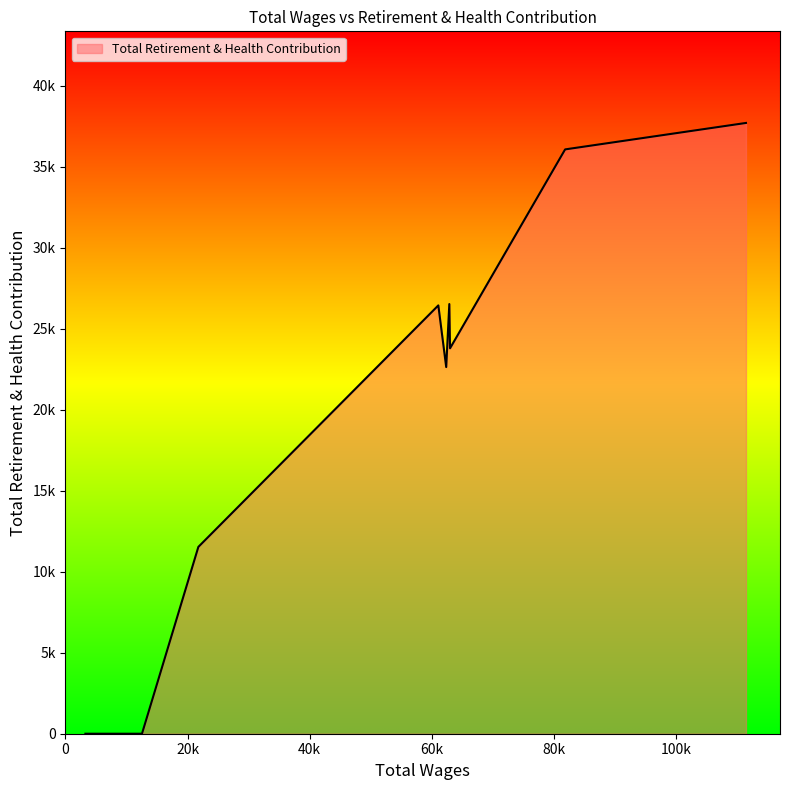

What is the difference between the maximum and minimum values?

37693